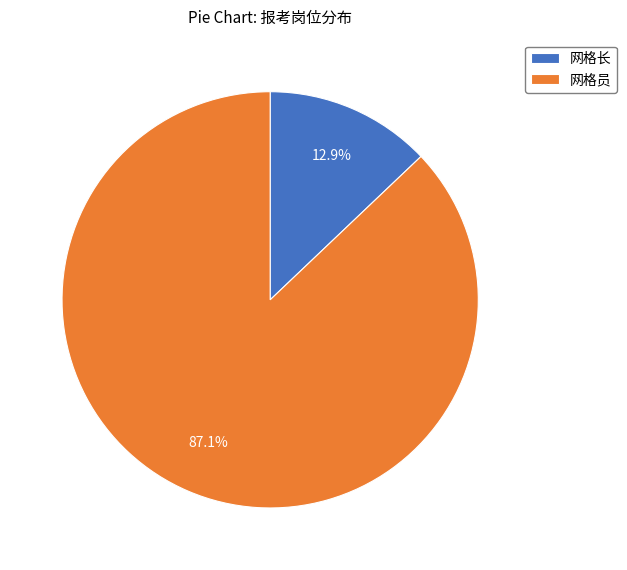

Between 网格长 and 网格员, which is larger?

网格员